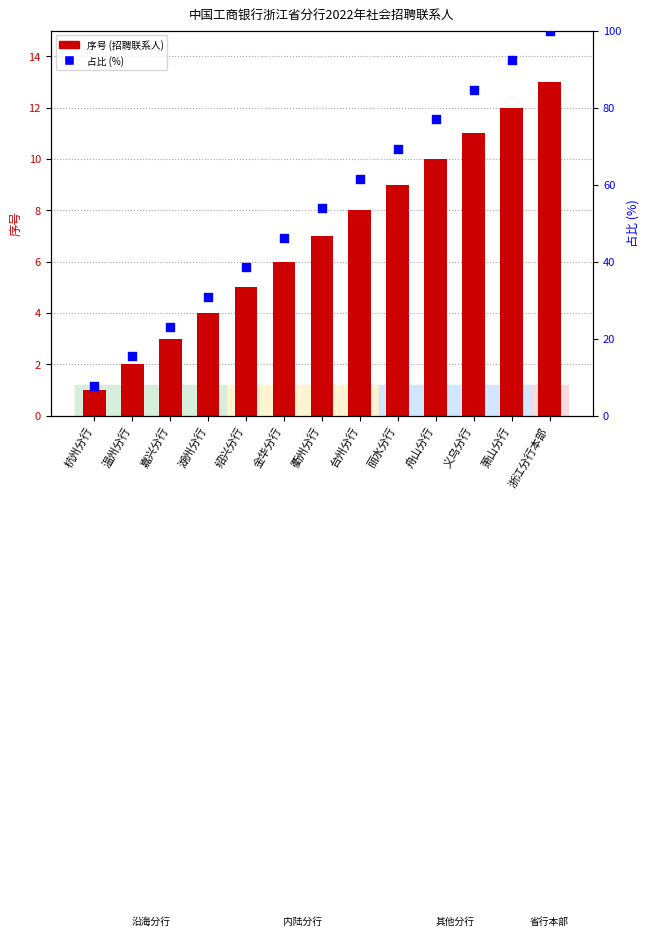

Which series reaches the minimum Y coordinate?

序号 (招聘联系人)